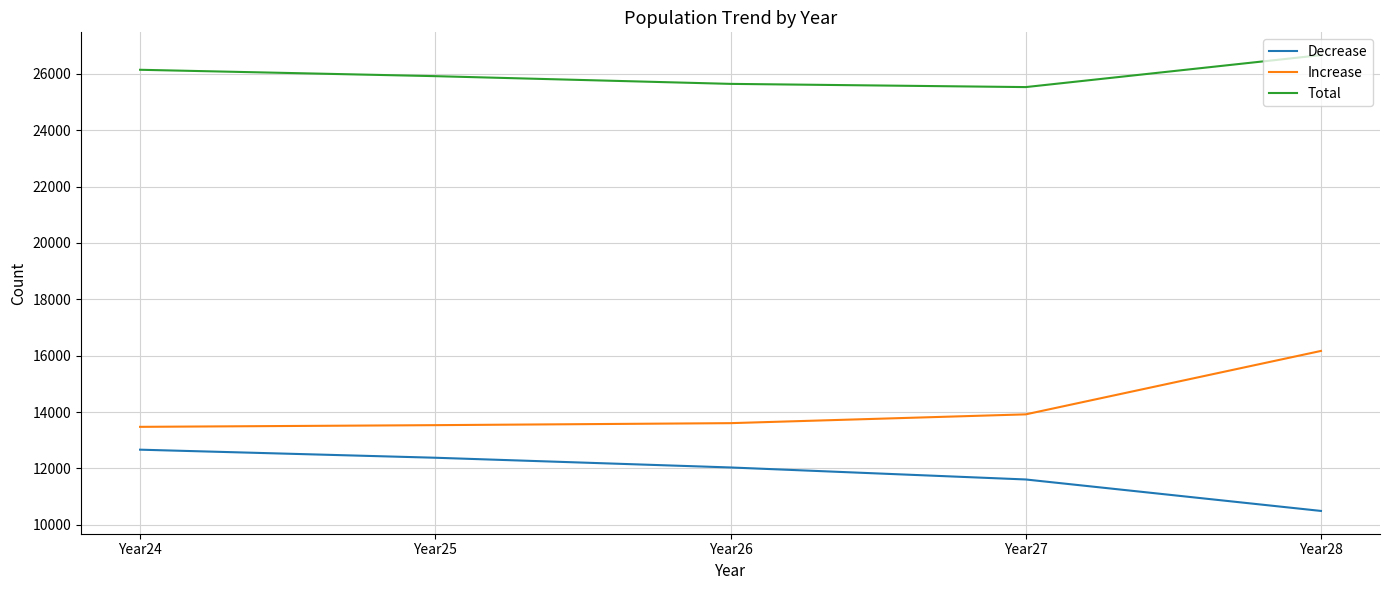

What is the minimum value for Total?

25530